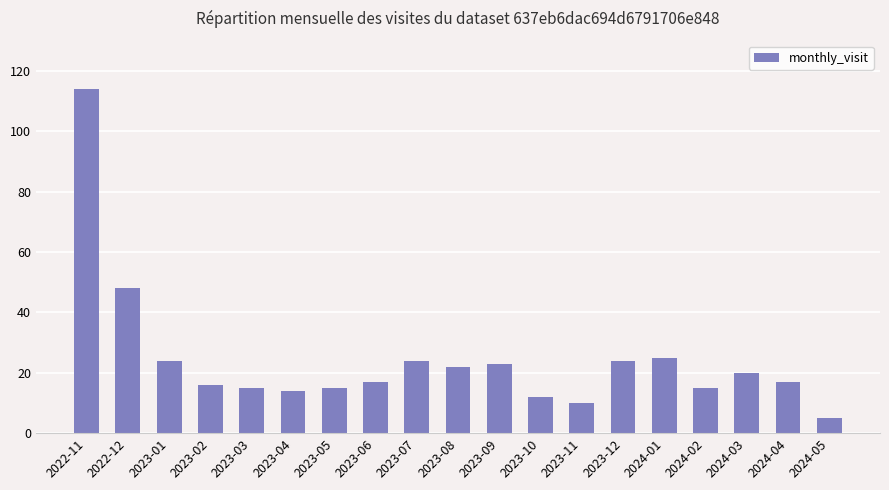

What is the greatest value displayed?

114